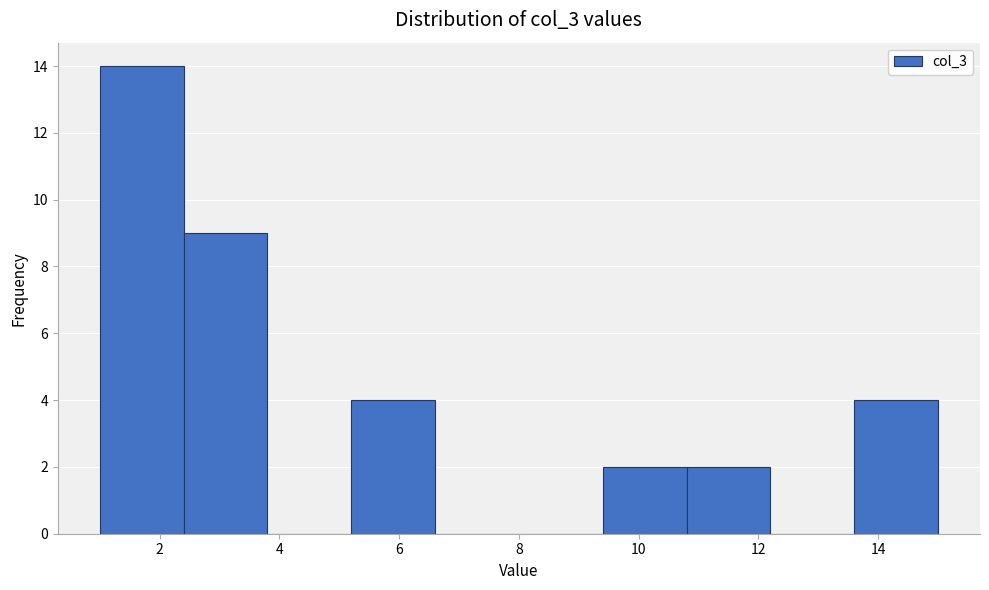

How tall is the bar that spans 9.4 to 10.8 on the x-axis? The values are not printed on the chart, so give them approximately, as read against the axis.

2